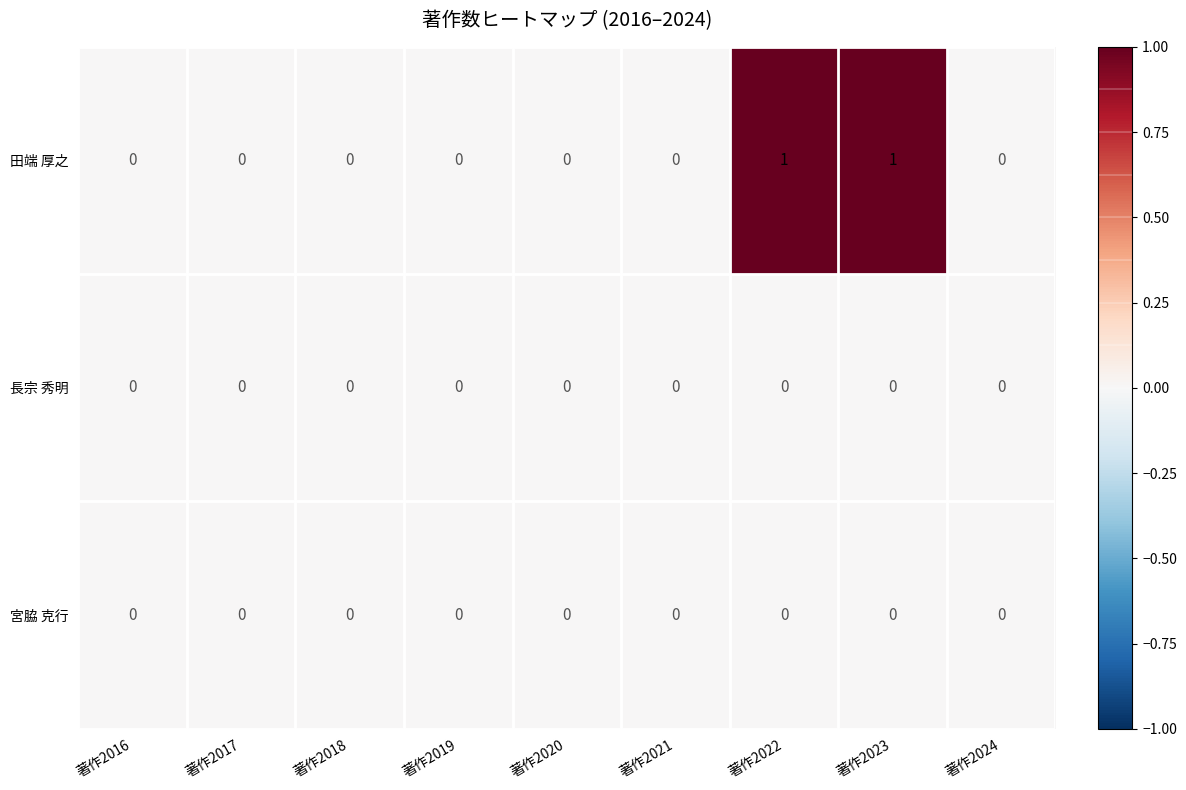

The value of 田端 厚之 at 著作2016 is 0. True or false?

True